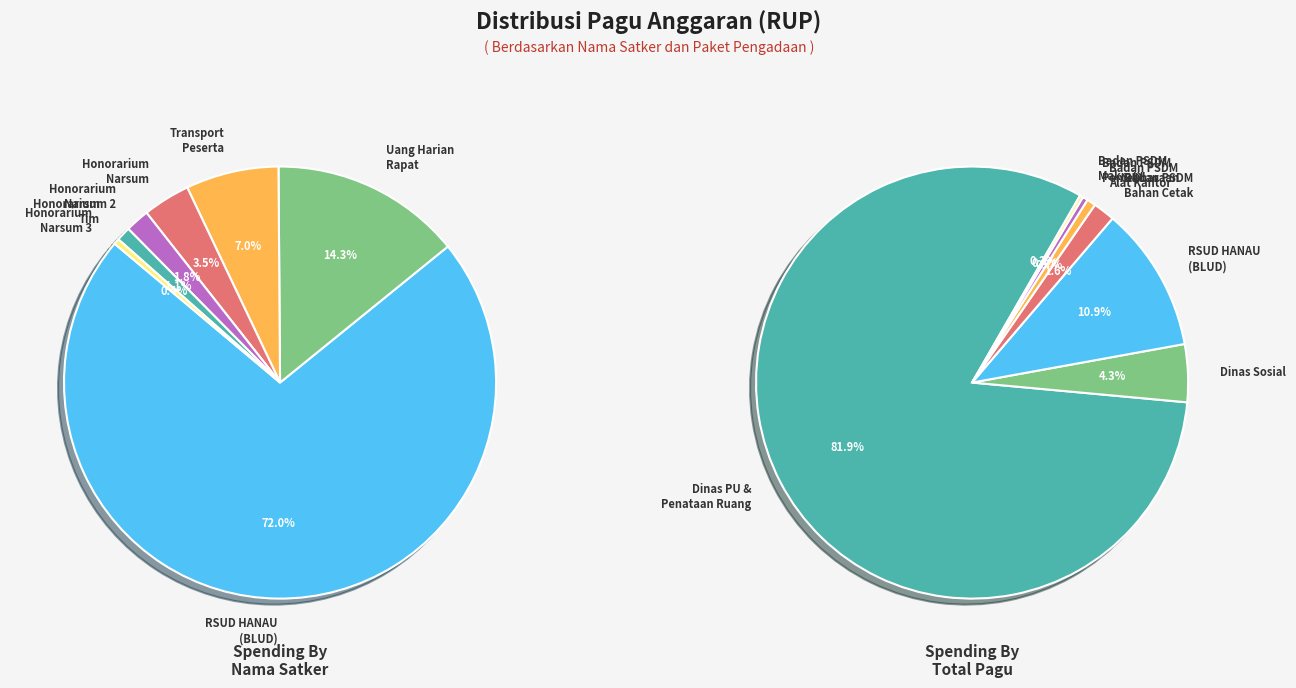

Count the number of slices in the pie.

7